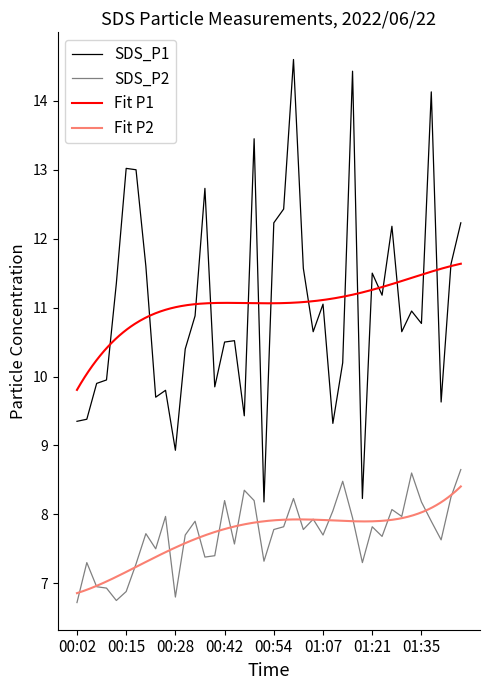

What is the highest value of the SDS_P1 series?

14.6